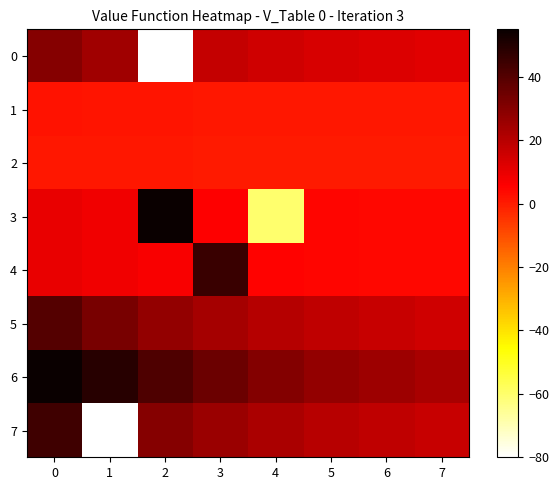

The value of 4 at 5 is 4.6. True or false?

True